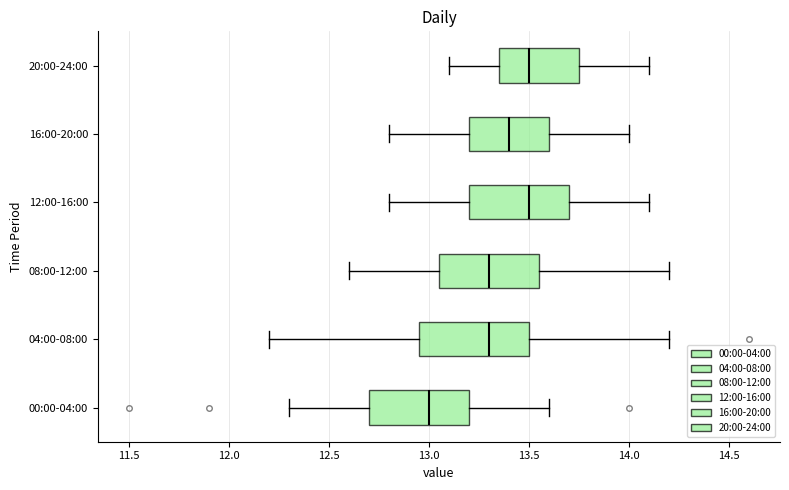

Where is the left edge of the box for 16:00-20:00 on the x-axis? The values are not printed on the chart, so give them approximately, as read against the axis.

13.20